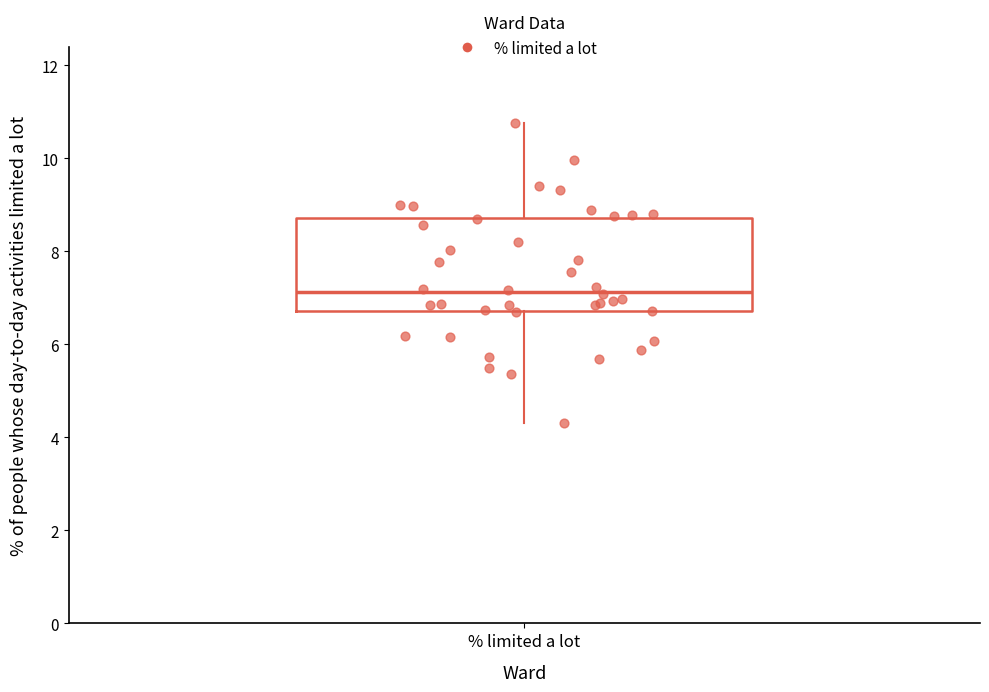

Where is the upper edge of the box for % limited a lot on the y-axis? The values are not printed on the chart, so give them approximately, as read against the axis.

8.8